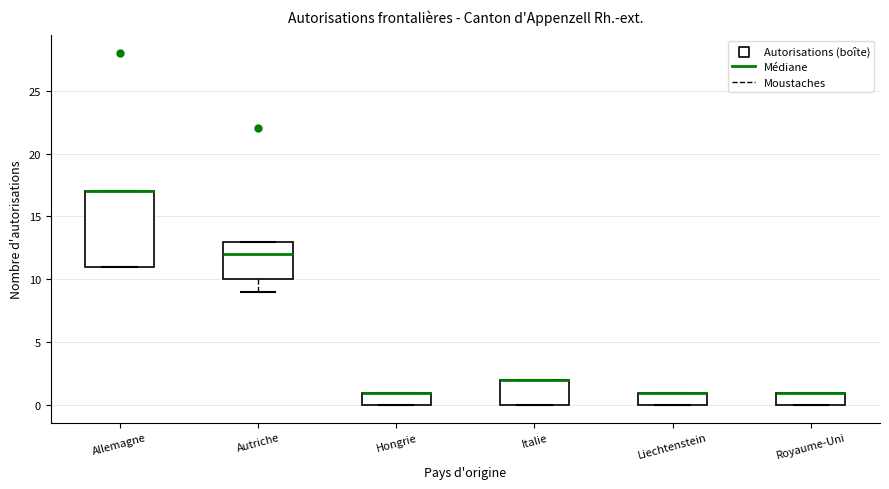

Reading left to right, transcribe this box plot: for each box, give where its median line is, the range the box spans, and where its two whiskers end, as read against the y-axis. The values are not printed on the chart, so give them approximately, as read against the axis.

Allemagne: median 17 (drawn on the box's upper edge), box 11 to 17, whiskers 11 to 17
Autriche: median 12, box 10 to 13, whiskers 9 to 13
Hongrie: median 1 (drawn on the box's upper edge), box 0 to 1, whiskers 0 to 1
Italie: median 2 (drawn on the box's upper edge), box 0 to 2, whiskers 0 to 2
Liechtenstein: median 1 (drawn on the box's upper edge), box 0 to 1, whiskers 0 to 1
Royaume-Uni: median 1 (drawn on the box's upper edge), box 0 to 1, whiskers 0 to 1